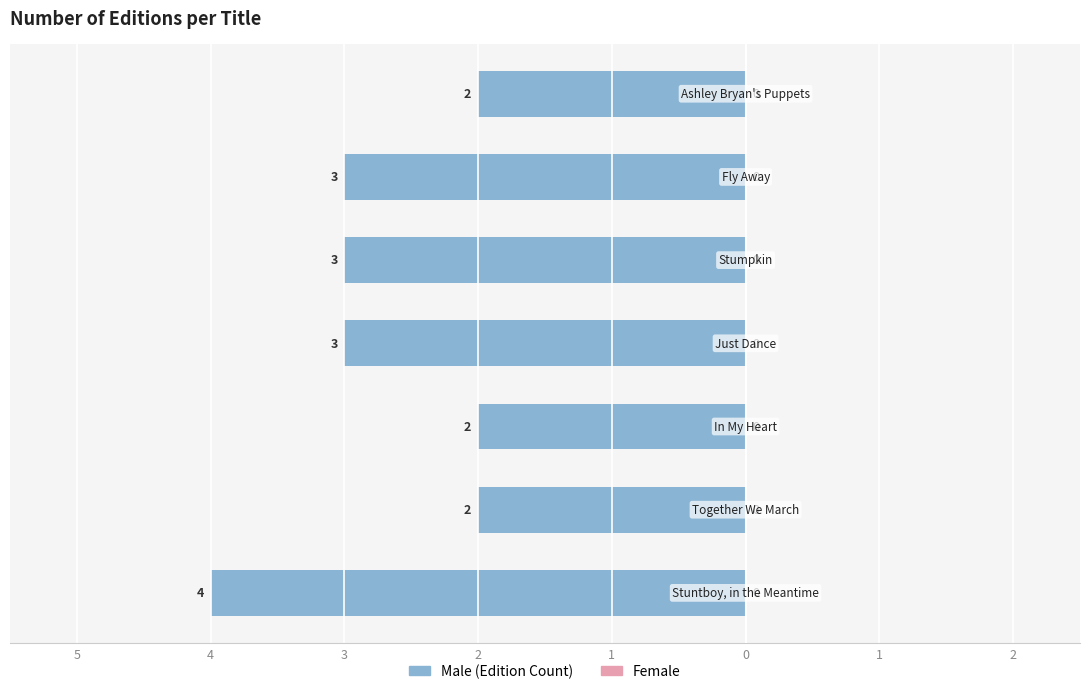

Does the chart contain any negative values?

Yes